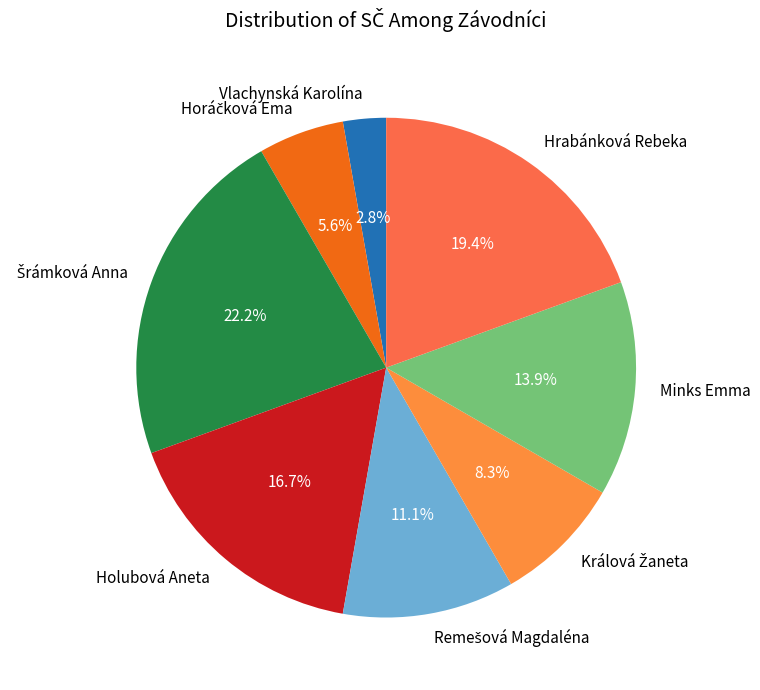

How many slices are in this pie chart?

8